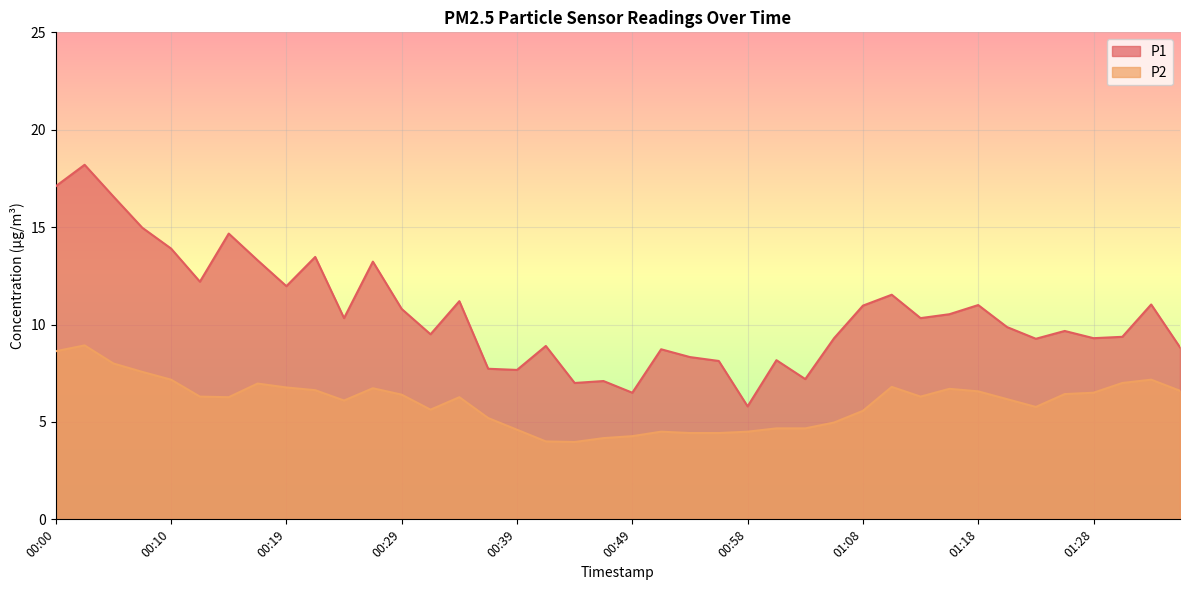

Reading left to right, extract all data points from this chart.

P1: 00:00=17.1	00:02=18.2	00:05=16.6	00:07=15.0	00:10=13.9	00:12=12.2	00:15=14.7	00:17=13.3	00:19=12.0	00:22=13.5	00:24=10.3	00:27=13.2	00:29=10.8	00:32=9.5	00:34=11.2	00:36=7.7	00:39=7.7	00:41=8.9	00:44=7.0	00:46=7.1	00:49=6.5	00:51=8.7	00:53=8.3	00:56=8.1	00:58=5.8	01:01=8.2	01:03=7.2	01:06=9.3	01:08=11.0	01:10=11.5	01:13=10.3	01:16=10.5	01:18=11.0	01:21=9.9	01:23=9.3	01:26=9.7	01:28=9.3	01:31=9.4	01:33=11.0	01:35=8.8
P2: 00:00=8.6	00:02=8.9	00:05=8.0	00:07=7.6	00:10=7.2	00:12=6.3	00:15=6.3	00:17=7.0	00:19=6.8	00:22=6.6	00:24=6.1	00:27=6.7	00:29=6.4	00:32=5.6	00:34=6.3	00:36=5.2	00:39=4.6	00:41=4.0	00:44=4.0	00:46=4.2	00:49=4.3	00:51=4.5	00:53=4.4	00:56=4.4	00:58=4.5	01:01=4.7	01:03=4.7	01:06=5.0	01:08=5.6	01:10=6.8	01:13=6.3	01:16=6.7	01:18=6.6	01:21=6.2	01:23=5.8	01:26=6.4	01:28=6.5	01:31=7.0	01:33=7.2	01:35=6.6